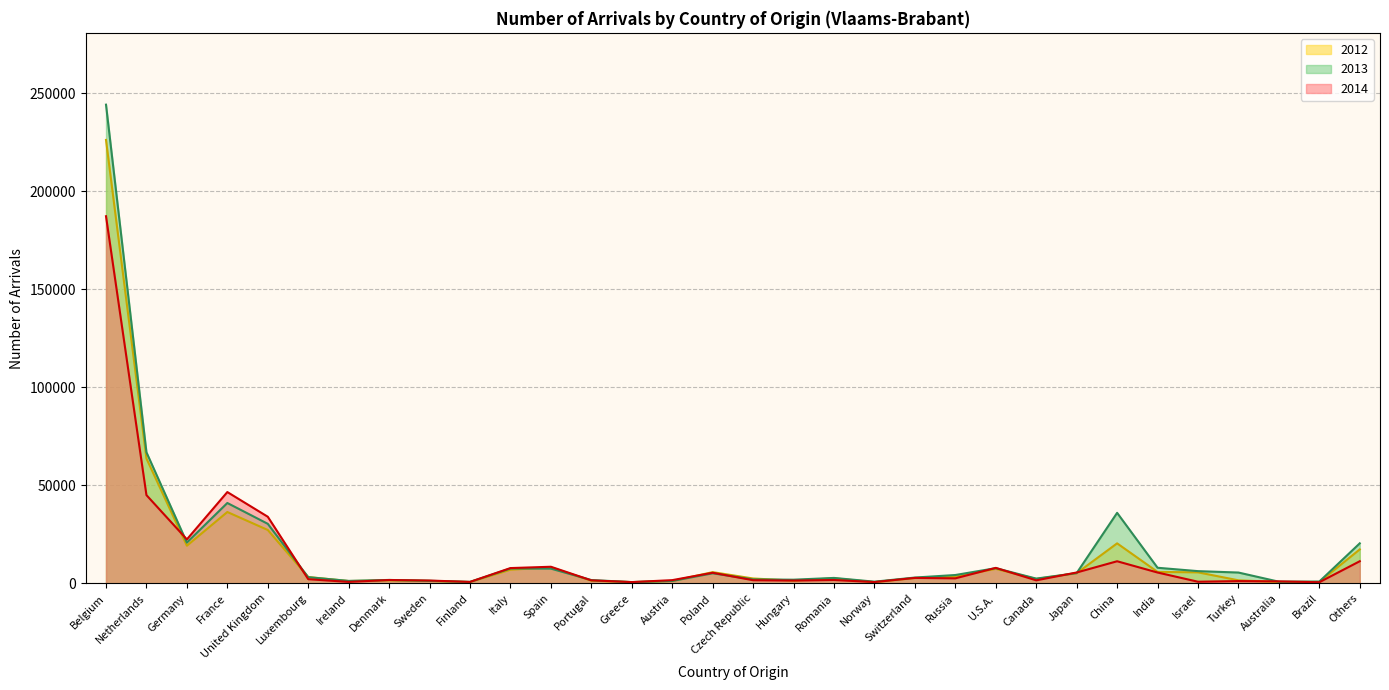

At which category does 2014 reach its first local valley?

Germany